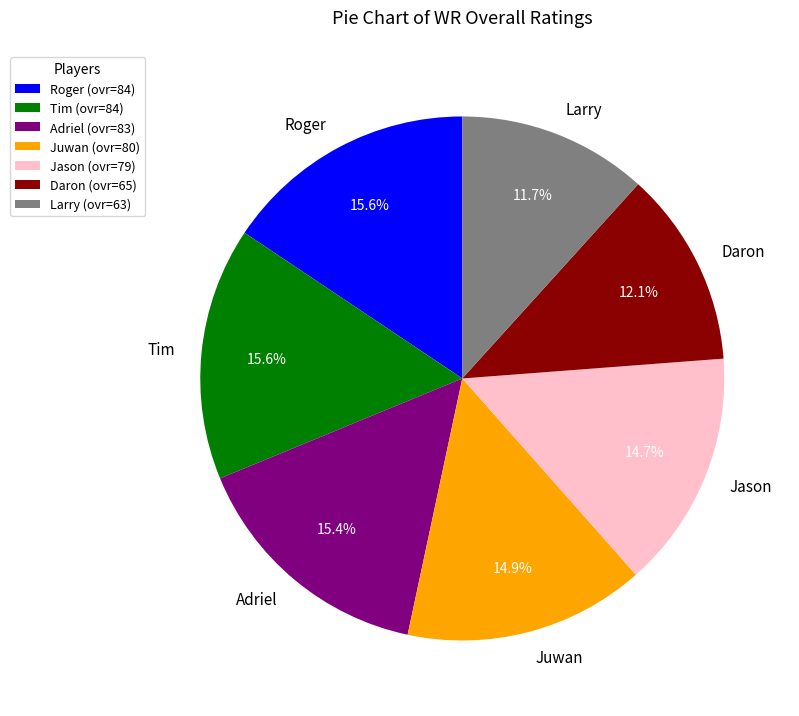

How much of the chart is everything except Jason?

85.3%